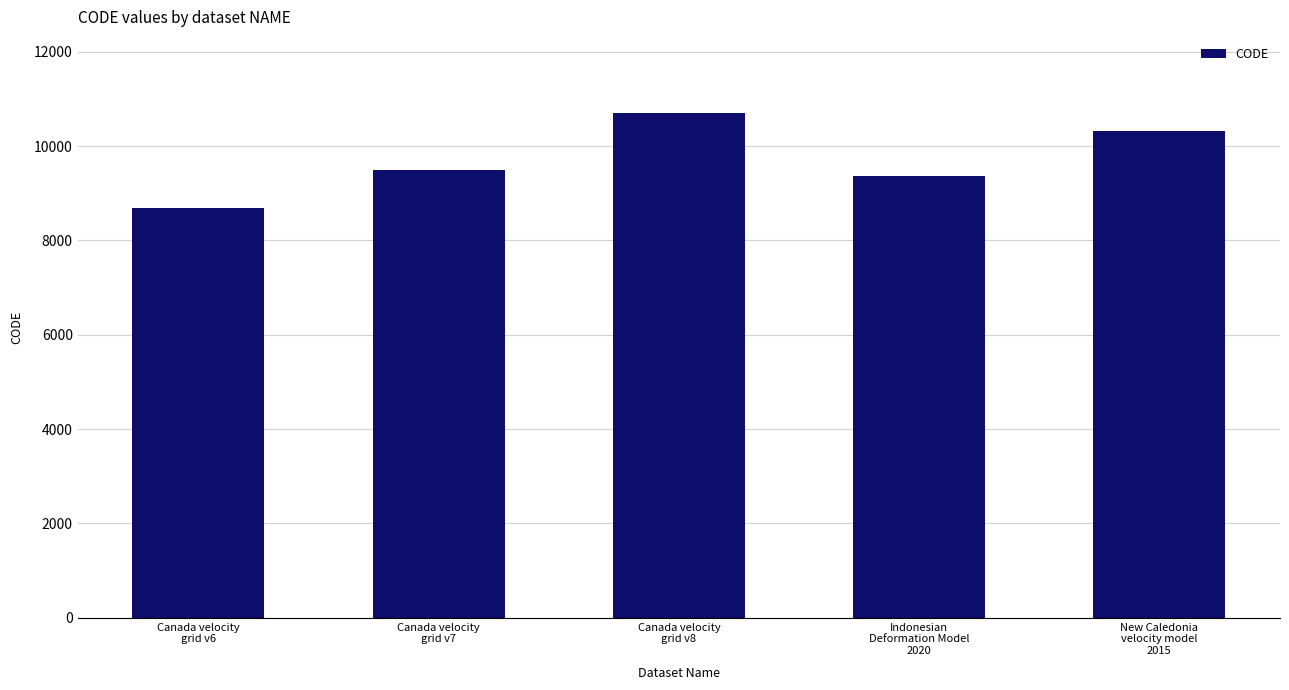

What is the label of the 2nd bar from the left?

Canada velocity
grid v7